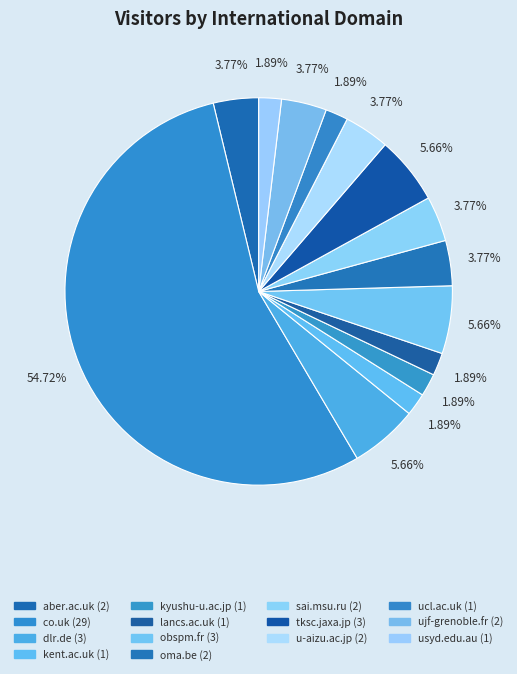

What is the total percentage of sai.msu.ru and ucl.ac.uk?

5.7%